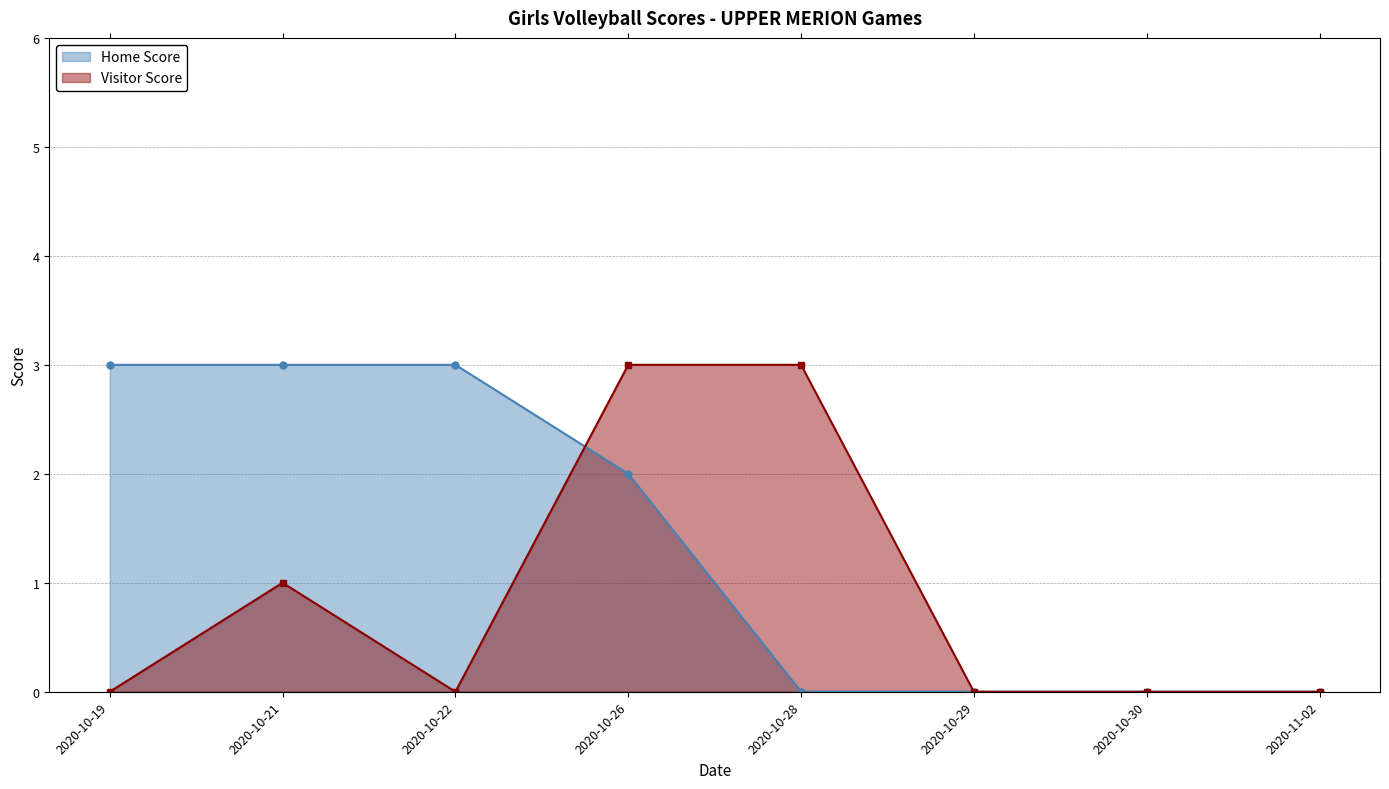

True or false: Home Score has more than 0 interior local peaks.

False